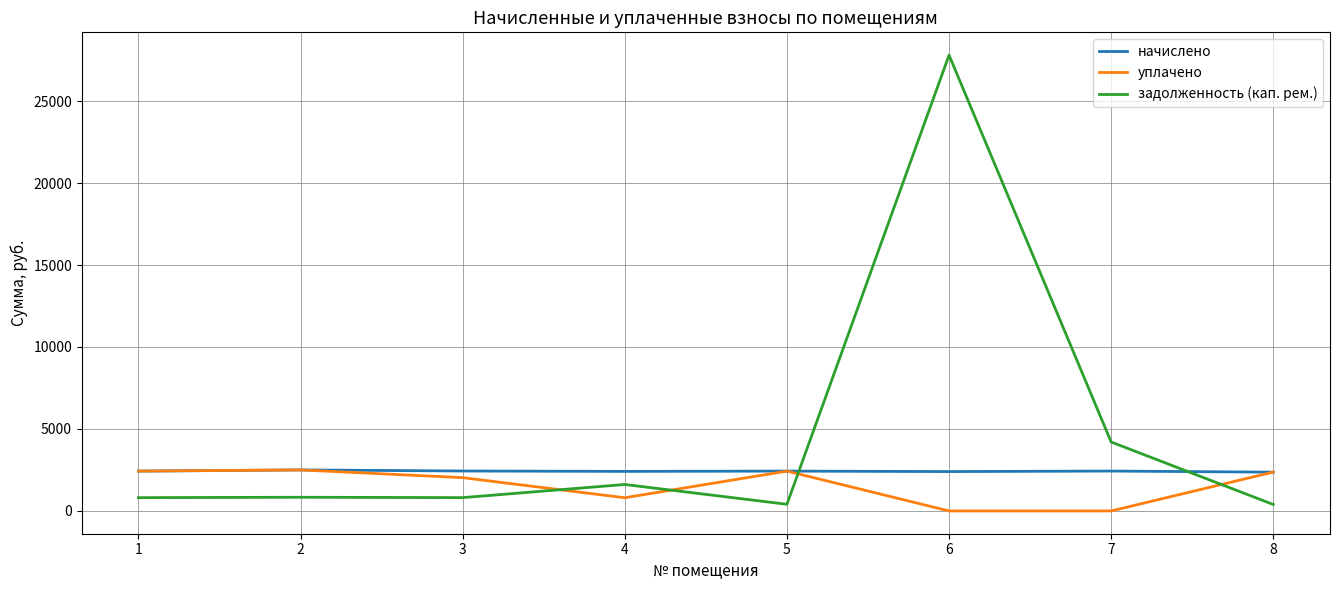

Which series changed the most between 2 and 6?

задолженность (кап. рем.)